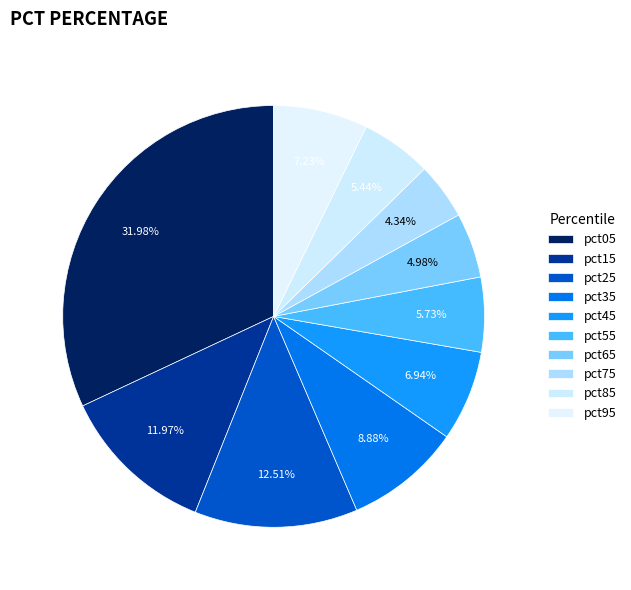

Is it true that pct15 is 12% of the pie?

True